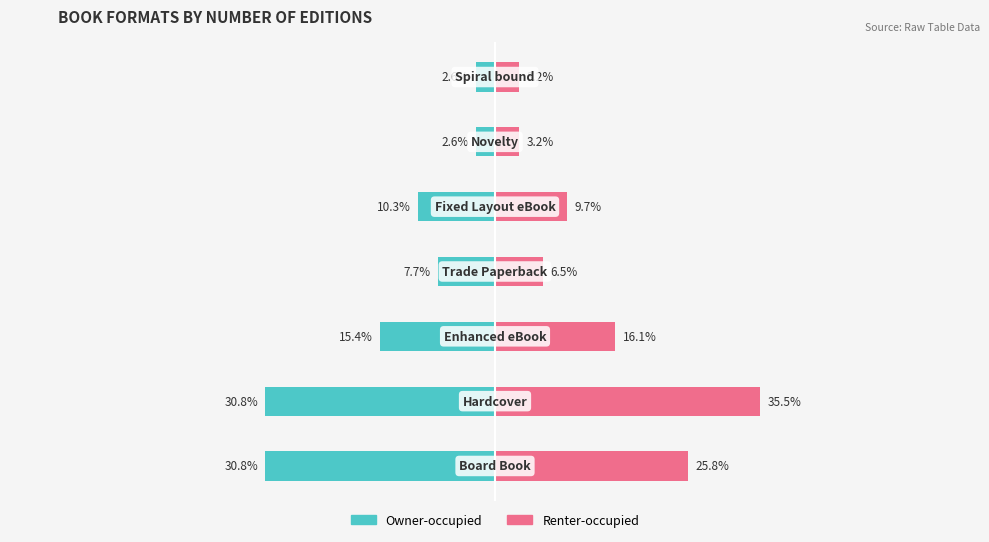

How many groups of bars are there?

7